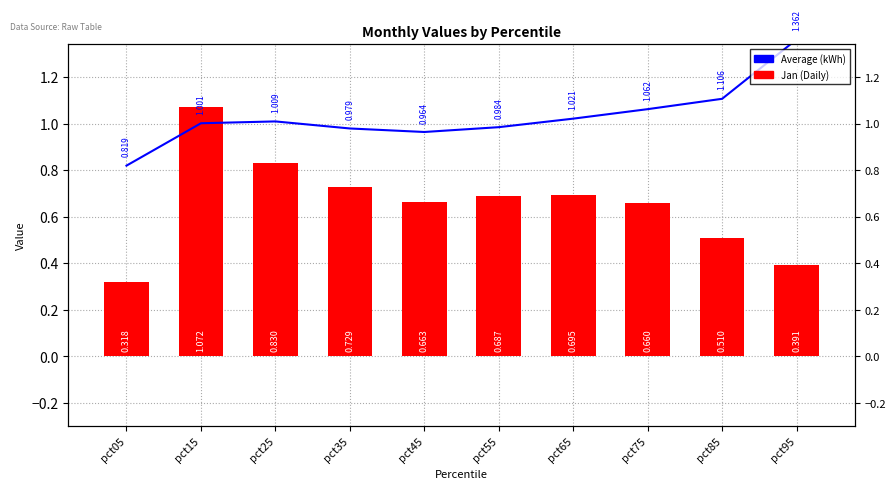

What is the sum of all Jan values?

6.6